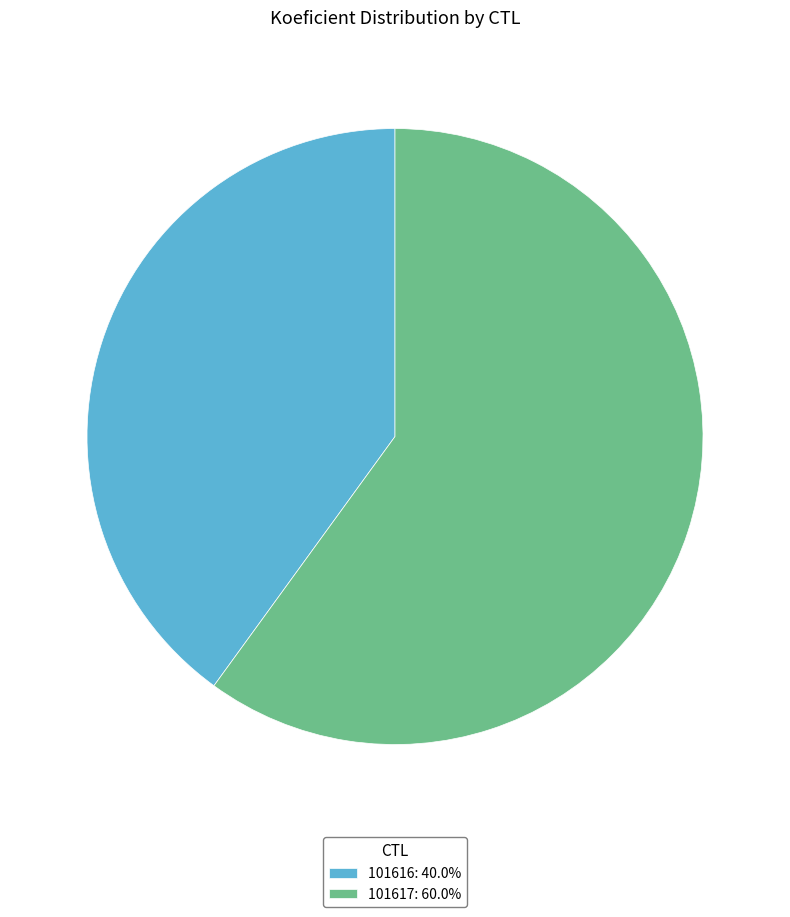

Is 101617 the majority of the pie?

Yes